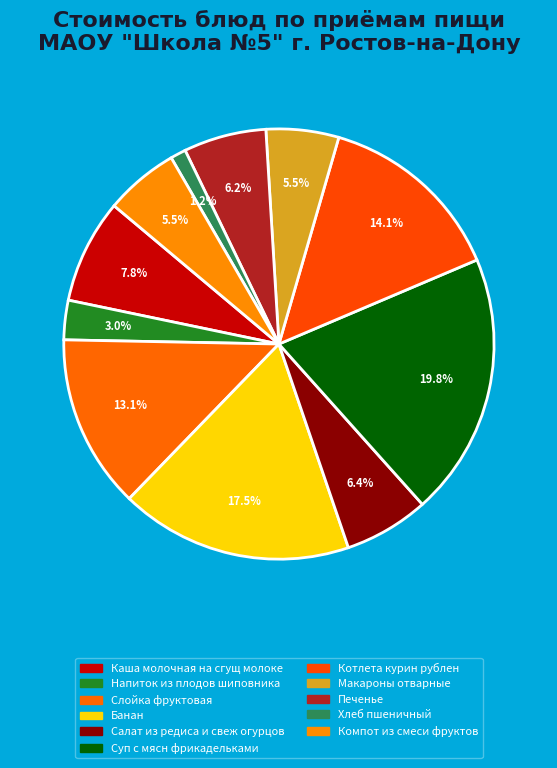

What percentage is the Салат из редиса и свеж огурцов slice, to the nearest percent?

6%